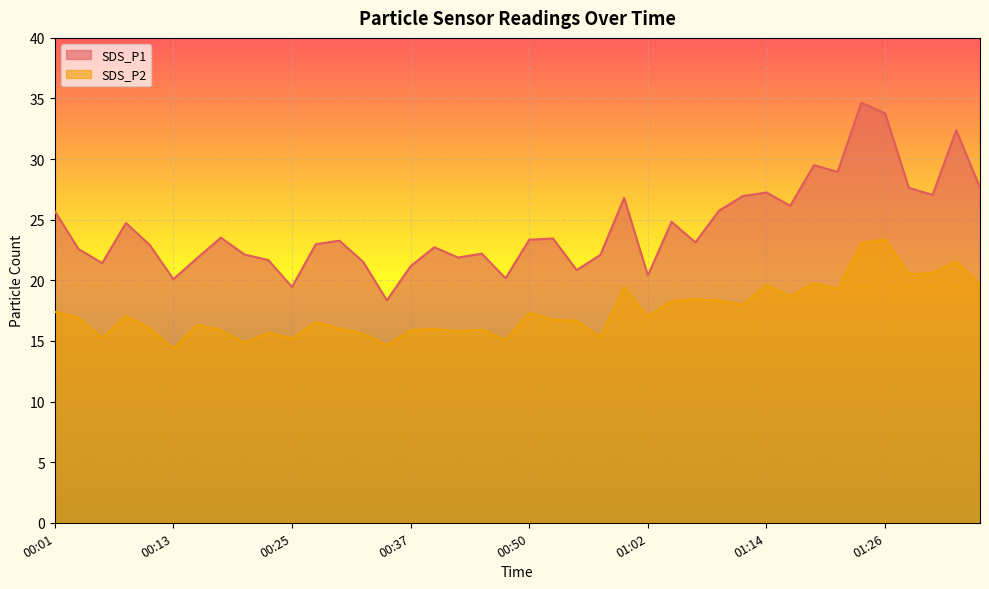

True or false: SDS_P2 and SDS_P1 intersect in this chart.

False